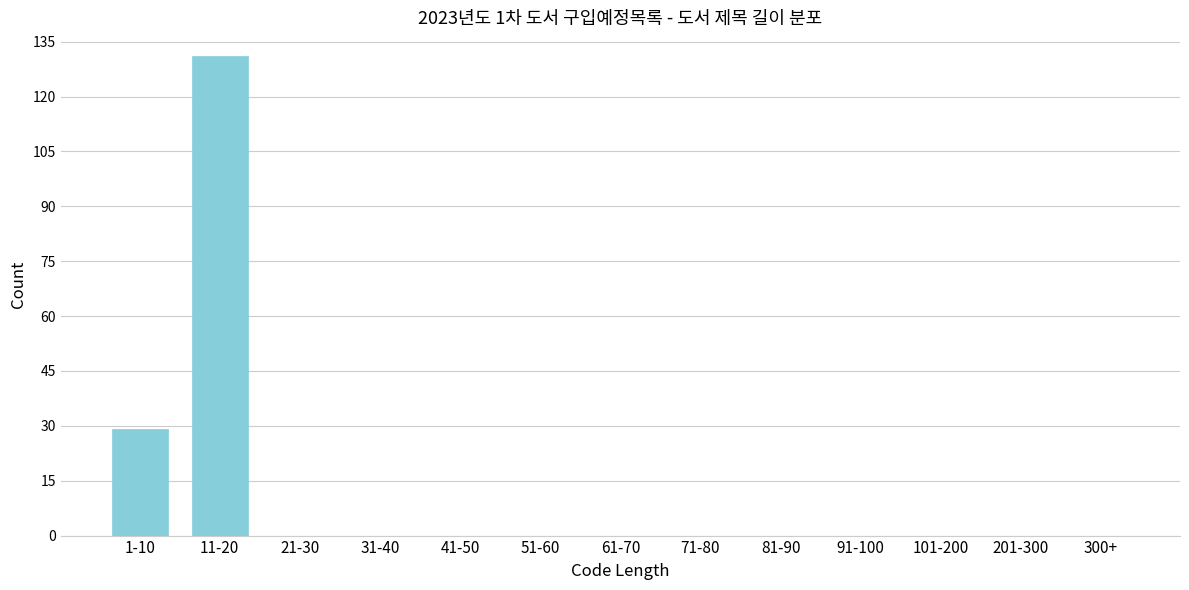

What is the maximum value shown in the chart?

131